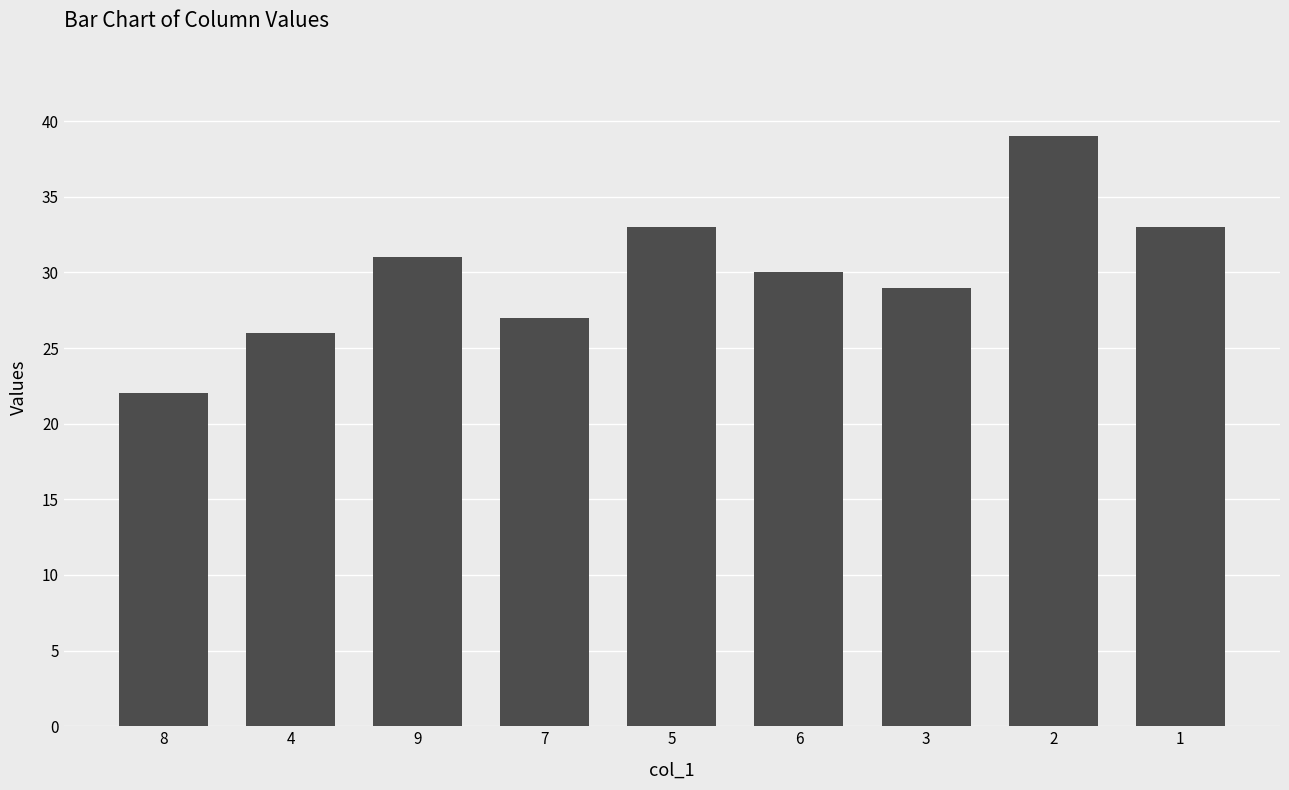

Which label corresponds to the largest value in the chart?

2